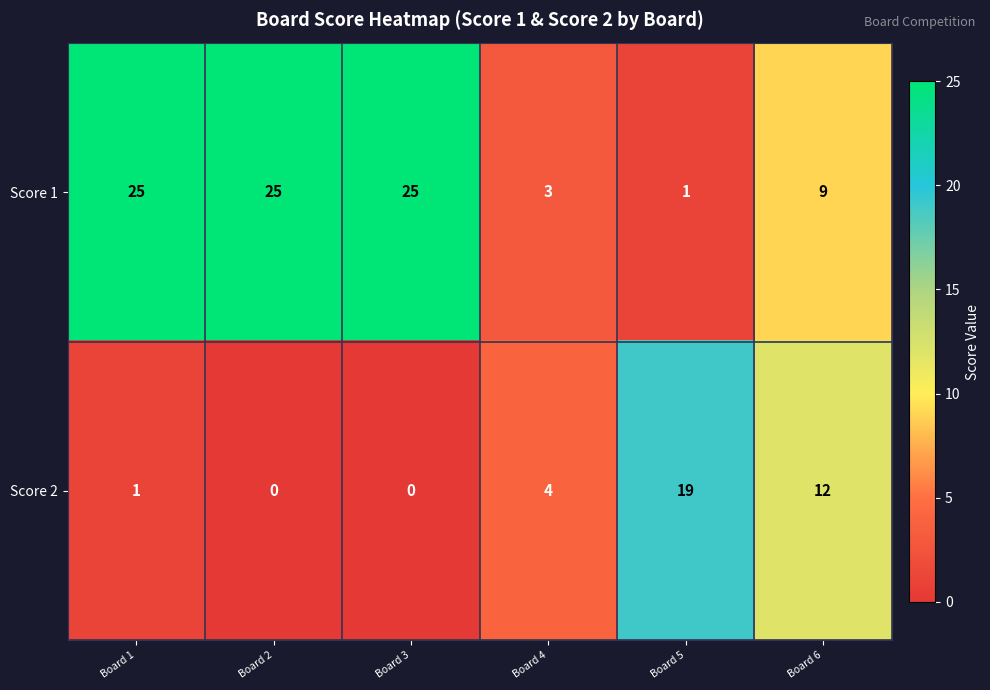

Is it true that Score 2 equals 0 at Board 2?

True